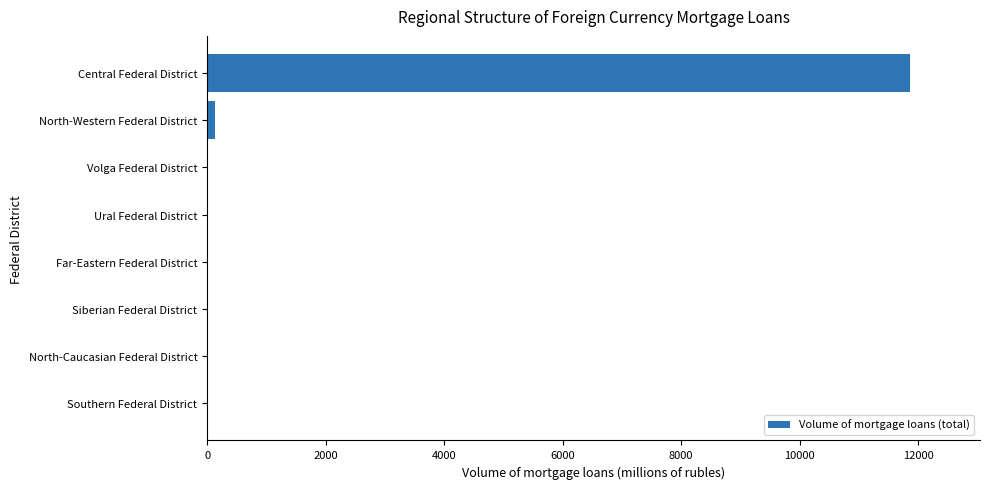

What is the sum of all values?

12008